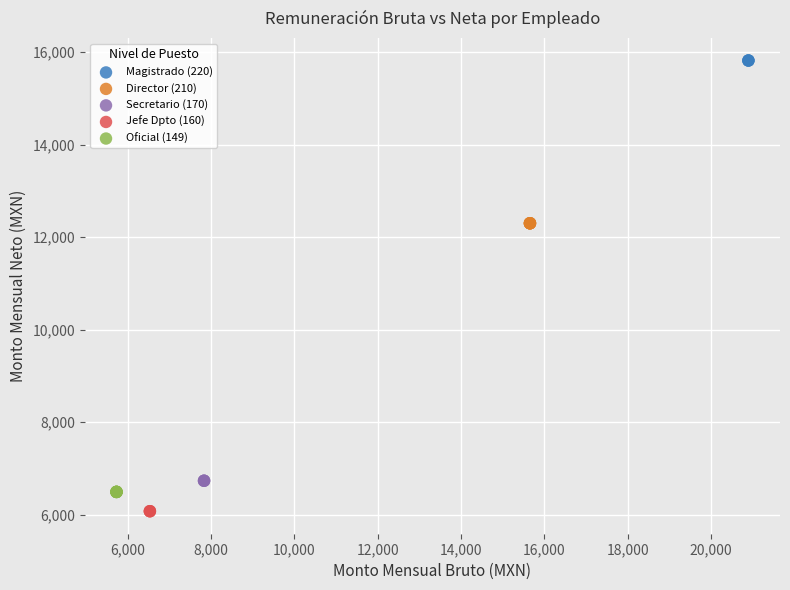

Which series contains the highest Y value?

Magistrado (220)